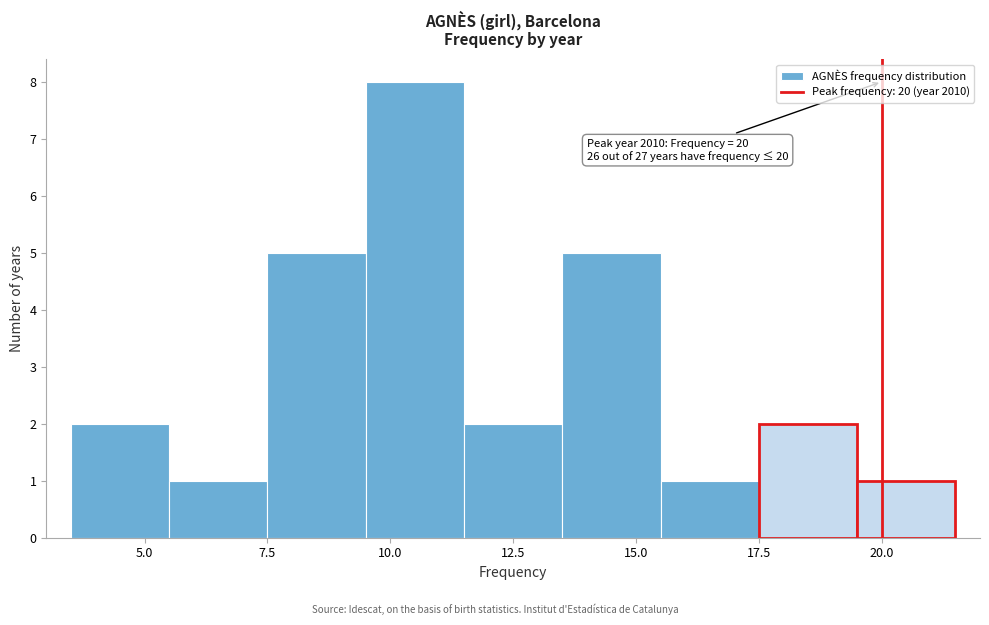

Over which range of the x-axis is the bar tallest?

9.5 to 11.5